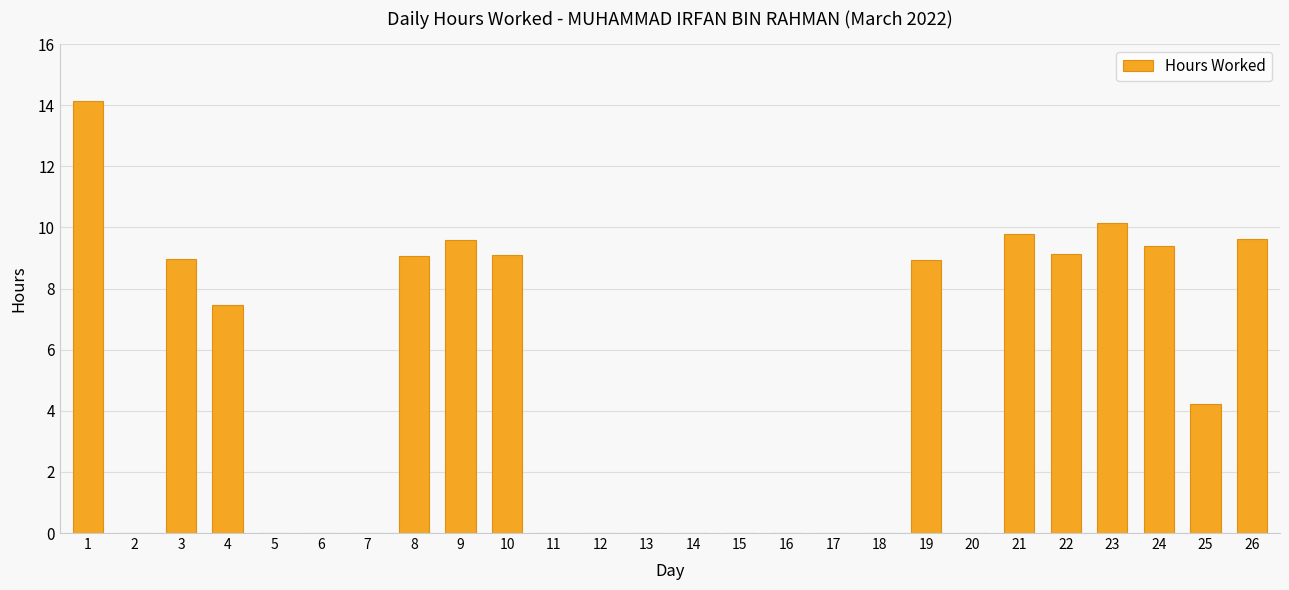

What is the change in value from 9 to 21?

+0.2